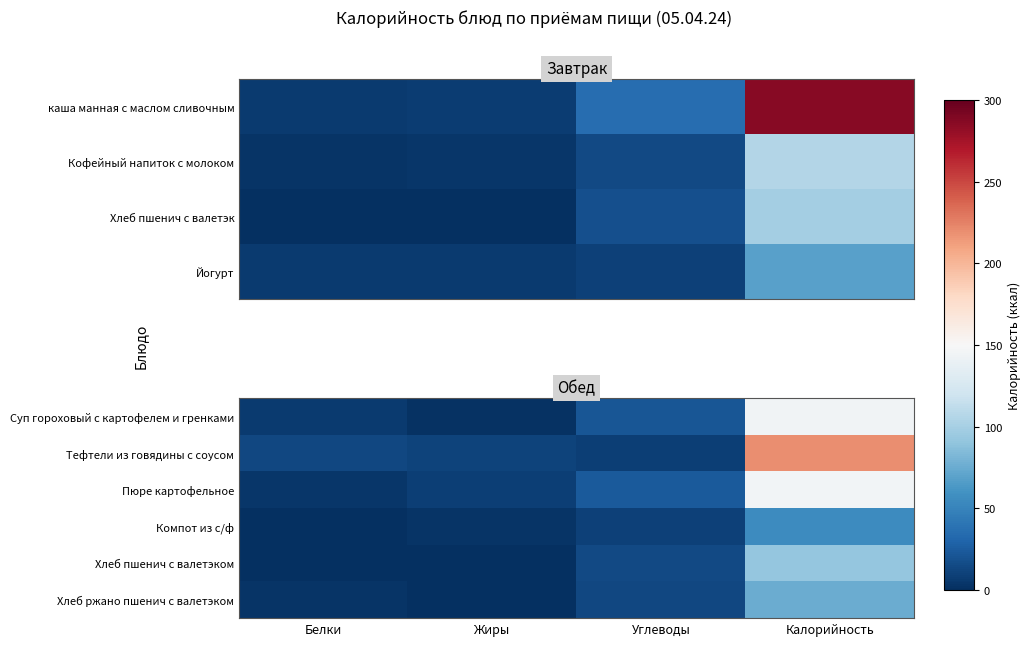

Is the value of Суп гороховый с картофелем и гренками at Углеводы greater than the value of Тефтели из говядины с соусом at Белки?

Yes